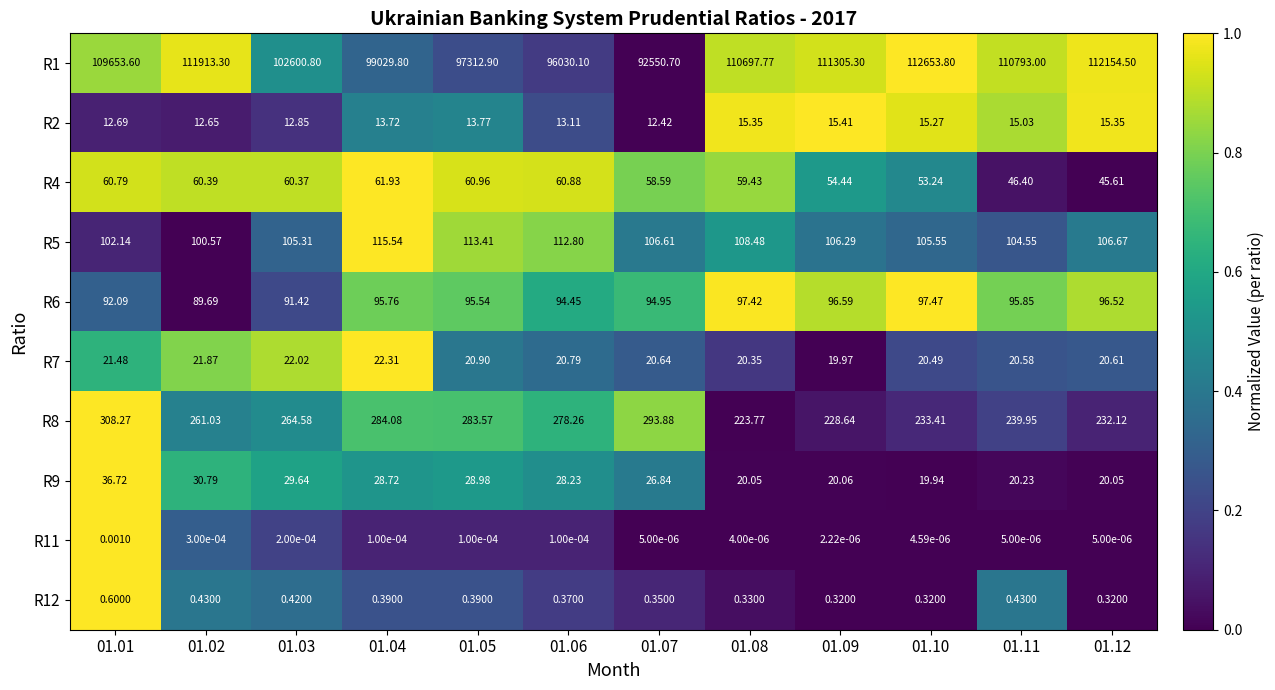

At which category is the sum across all series the highest?

01.10